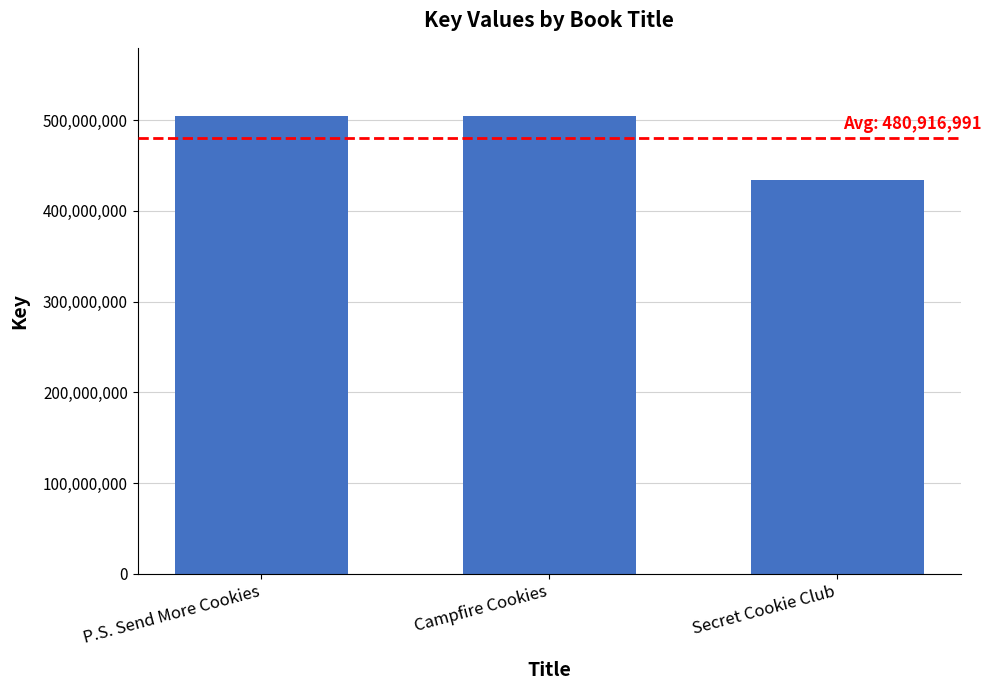

At which category does the chart reach its minimum across all series?

Secret Cookie Club